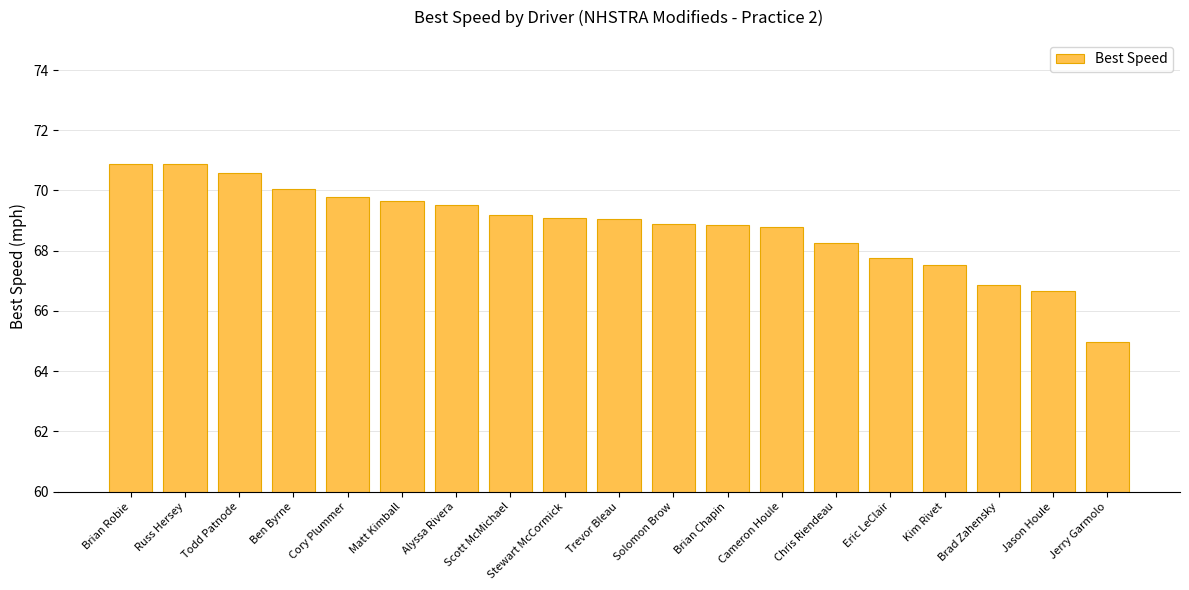

What is the greatest value displayed?

70.9